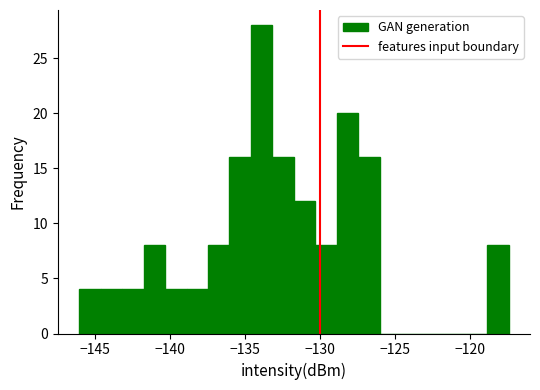

Read against the x-axis, roughly where is the centre of the tallest bar?

-134.0